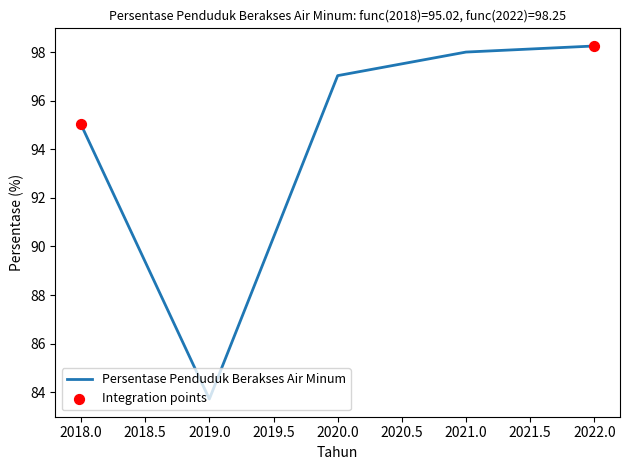

What is the change in value from 2020.0 to 2022.0?

+1.2